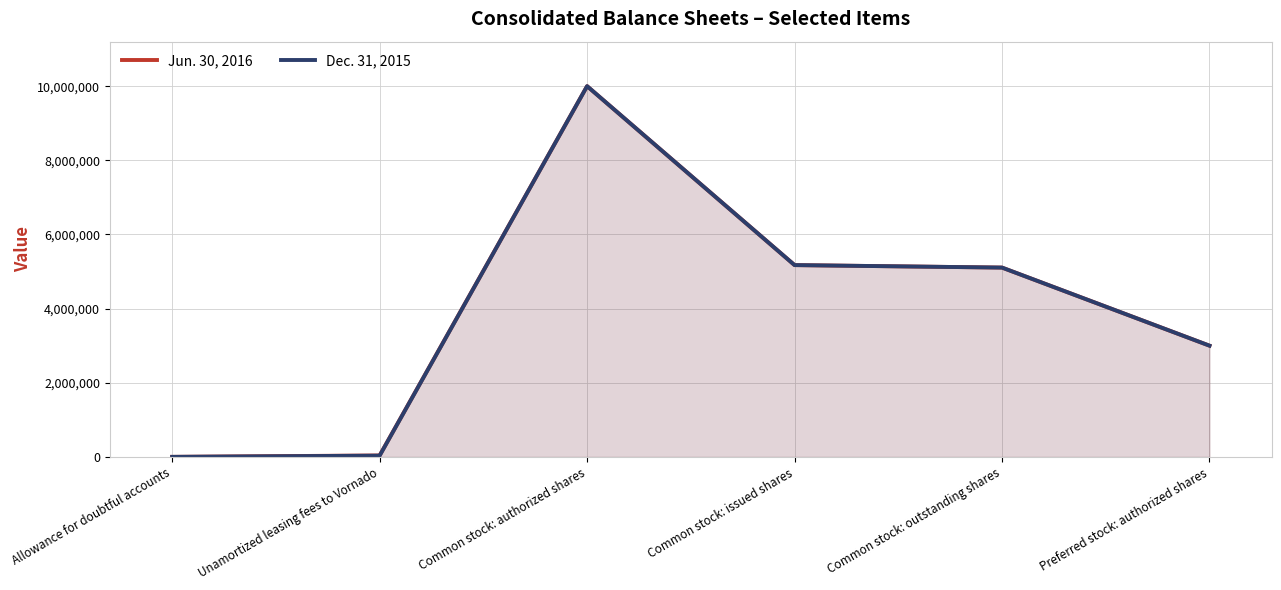

What is the label of the 1st point from the right?

Preferred stock: authorized shares